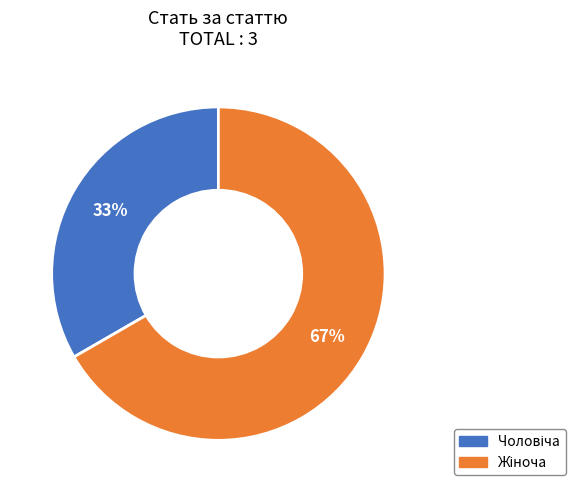

To the nearest percent, what is the average slice percentage?

50%